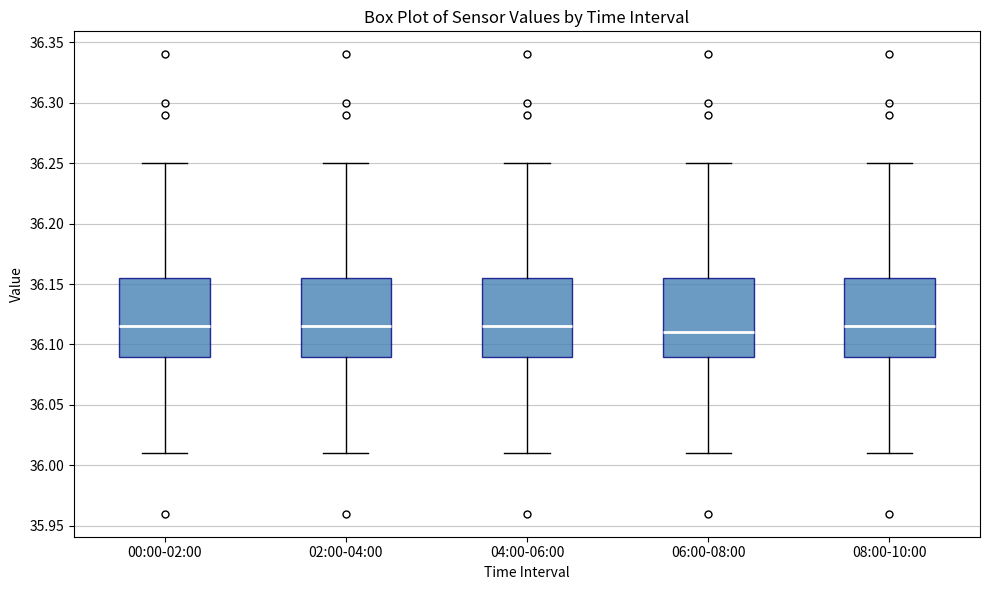

Where does the lower whisker of the box for 06:00-08:00 end on the y-axis? The values are not printed on the chart, so give them approximately, as read against the axis.

36.010